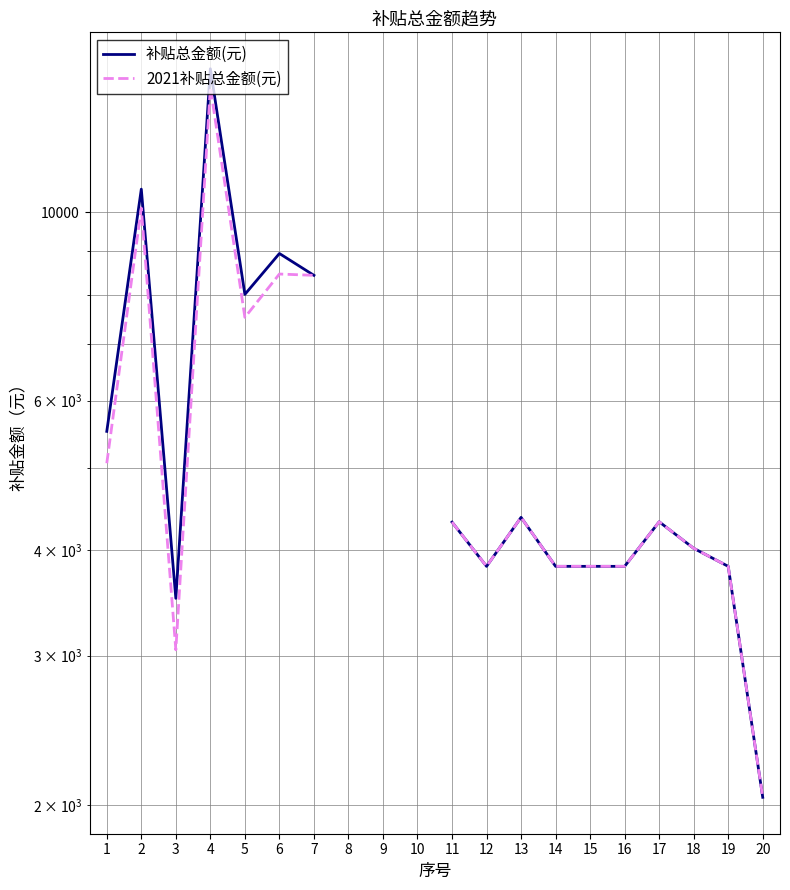

True or false: 补贴总金额(元) and 2021补贴总金额(元) cross at least once.

False